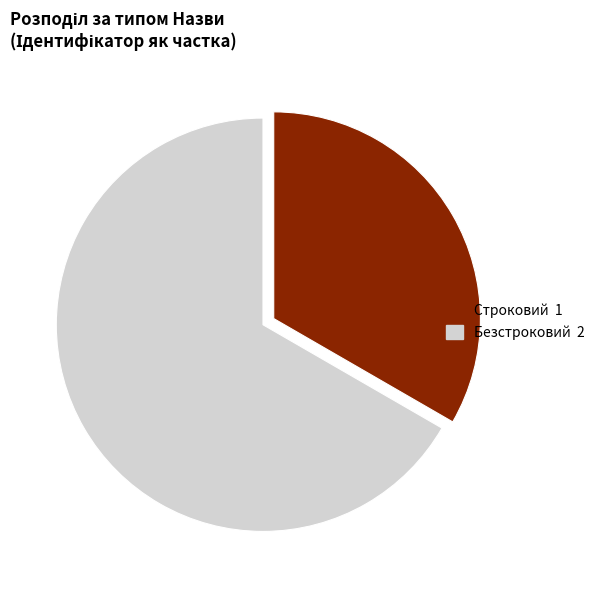

Do Строковий and Безстроковий together represent more than half of the pie?

Yes